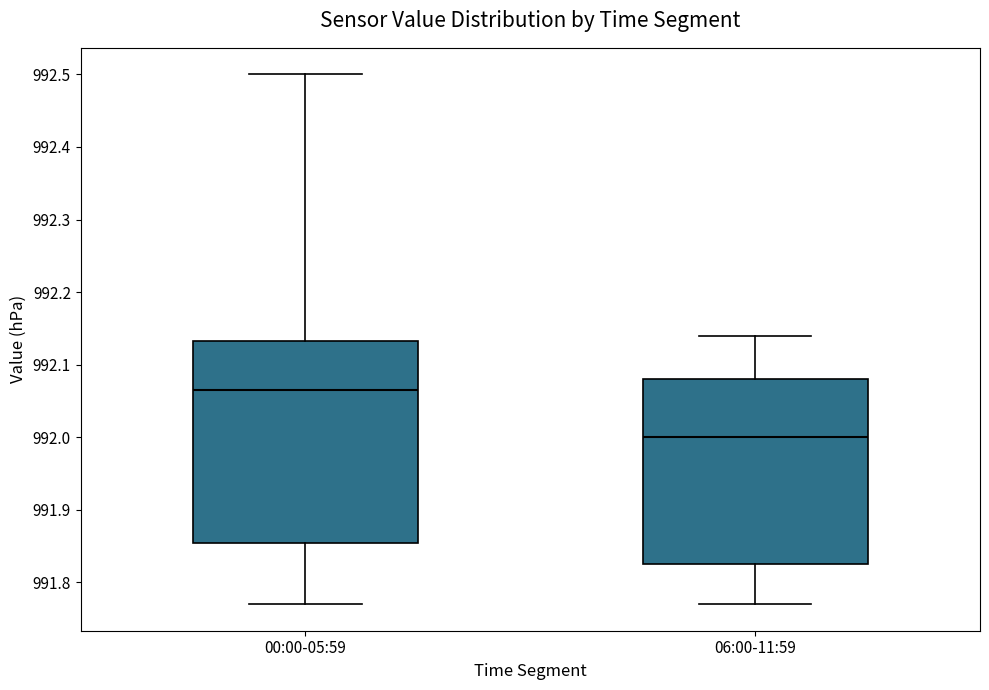

Comparing the boxes themselves (not the whiskers), which one is the tallest?

00:00-05:59